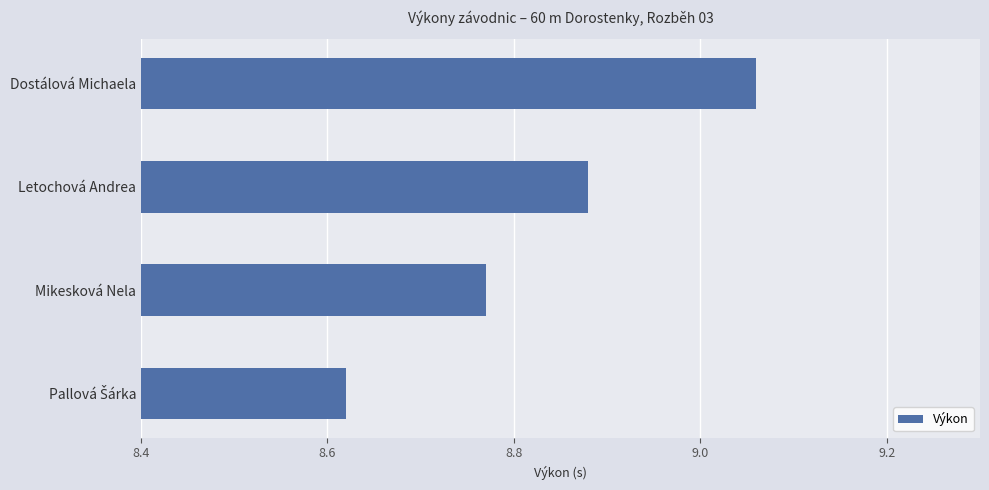

What is the change in value from Mikesková Nela to Dostálová Michaela?

+0.3